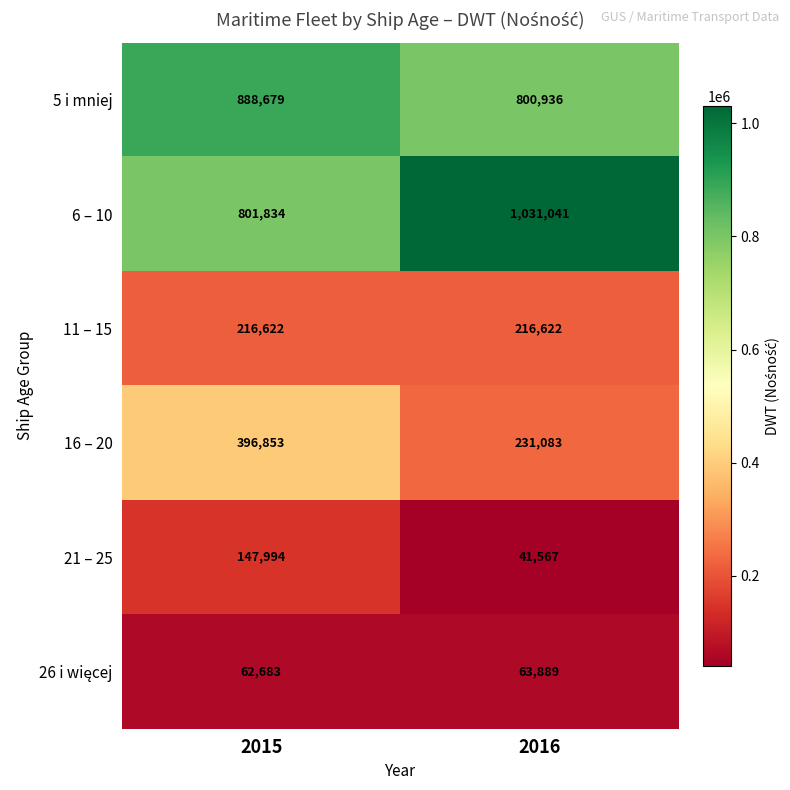

Is it true that 11 – 15 equals 300050 at 2016?

False